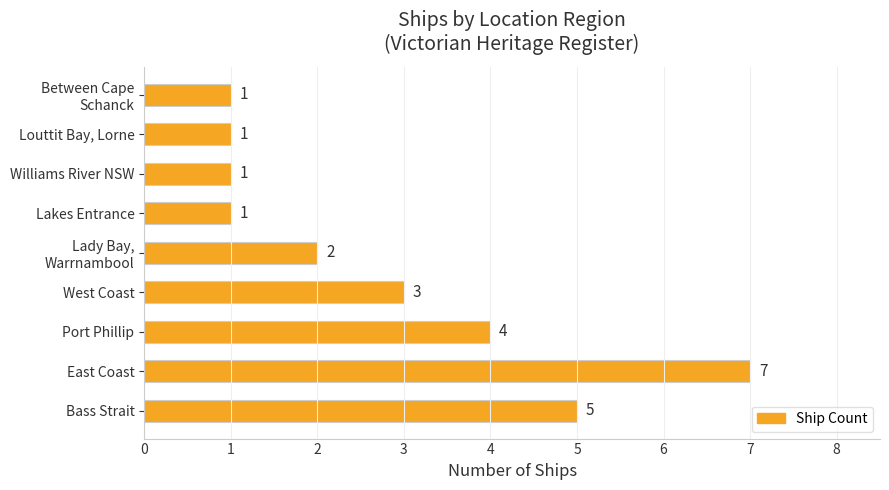

What is the sum of the values at East Coast and Williams River NSW?

8